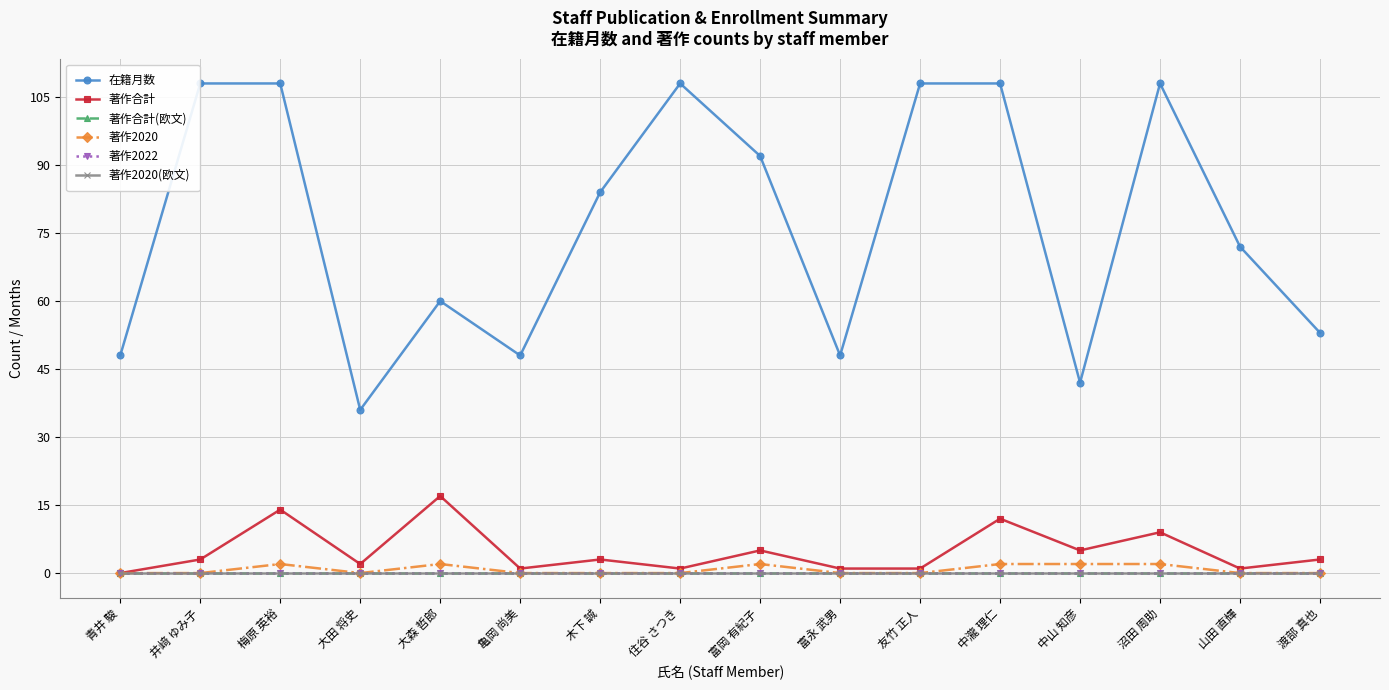

Is this an area chart (filled region under the line)?

No